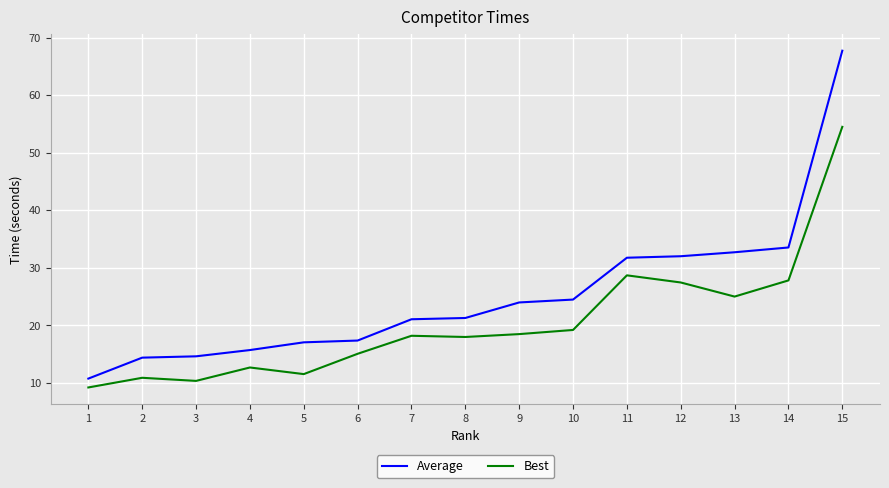

Which series has the largest total across all categories?

Average